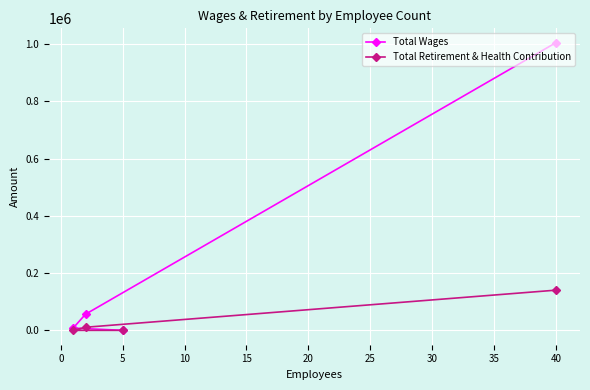

What is the highest value of the Total Retirement & Health Contribution series?

140436